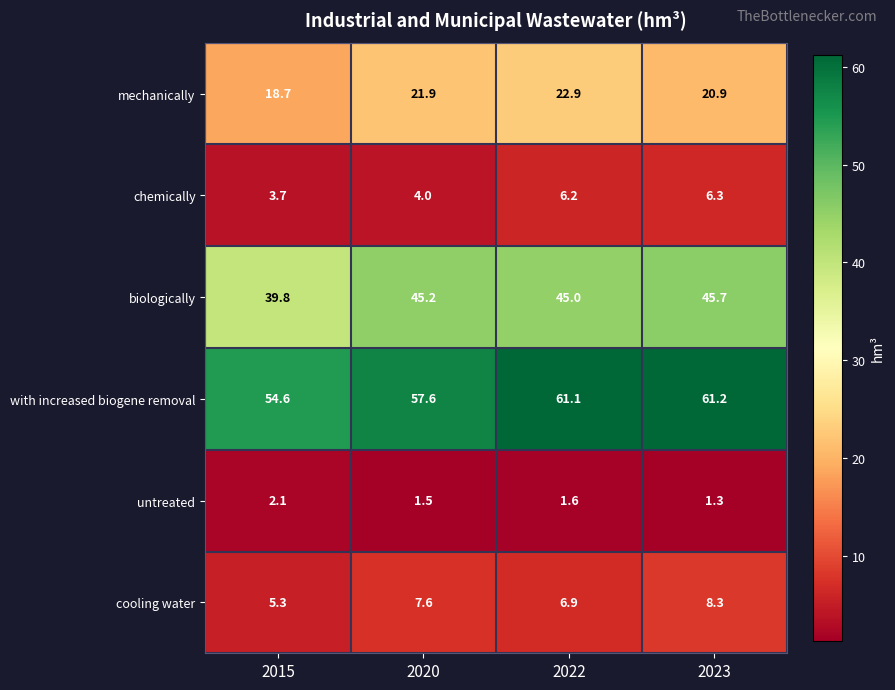

The cooling water series shows 6.9 at 2022. True or false?

True